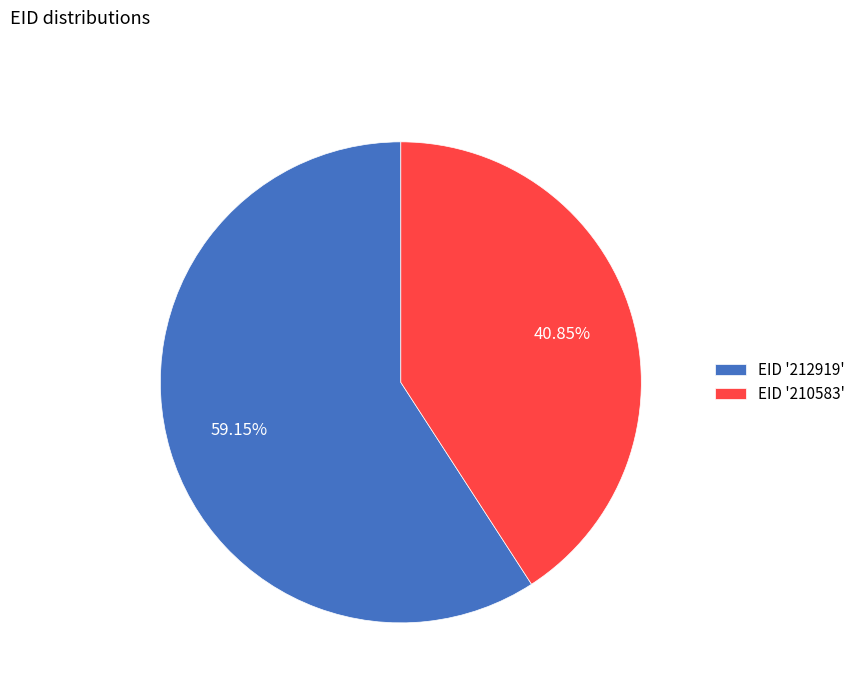

Rank the categories by value from lowest to highest.

EID '210583', EID '212919'